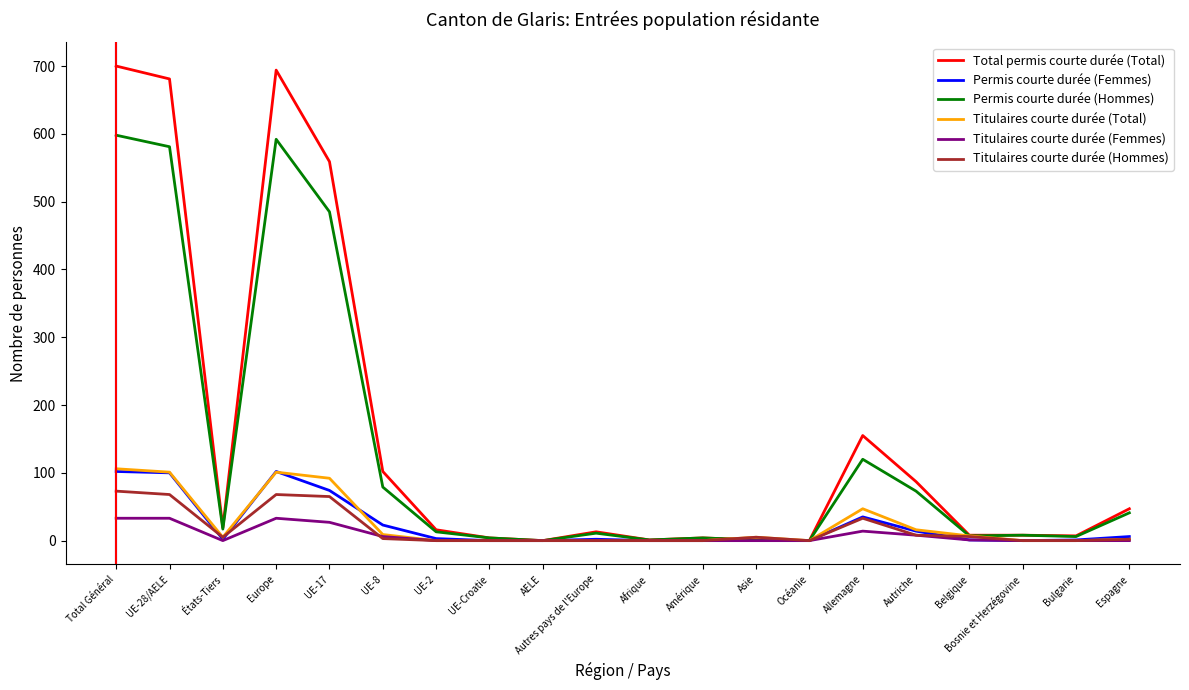

Is it true that Titulaires courte durée (Hommes) equals 68 at UE-28/AELE?

True